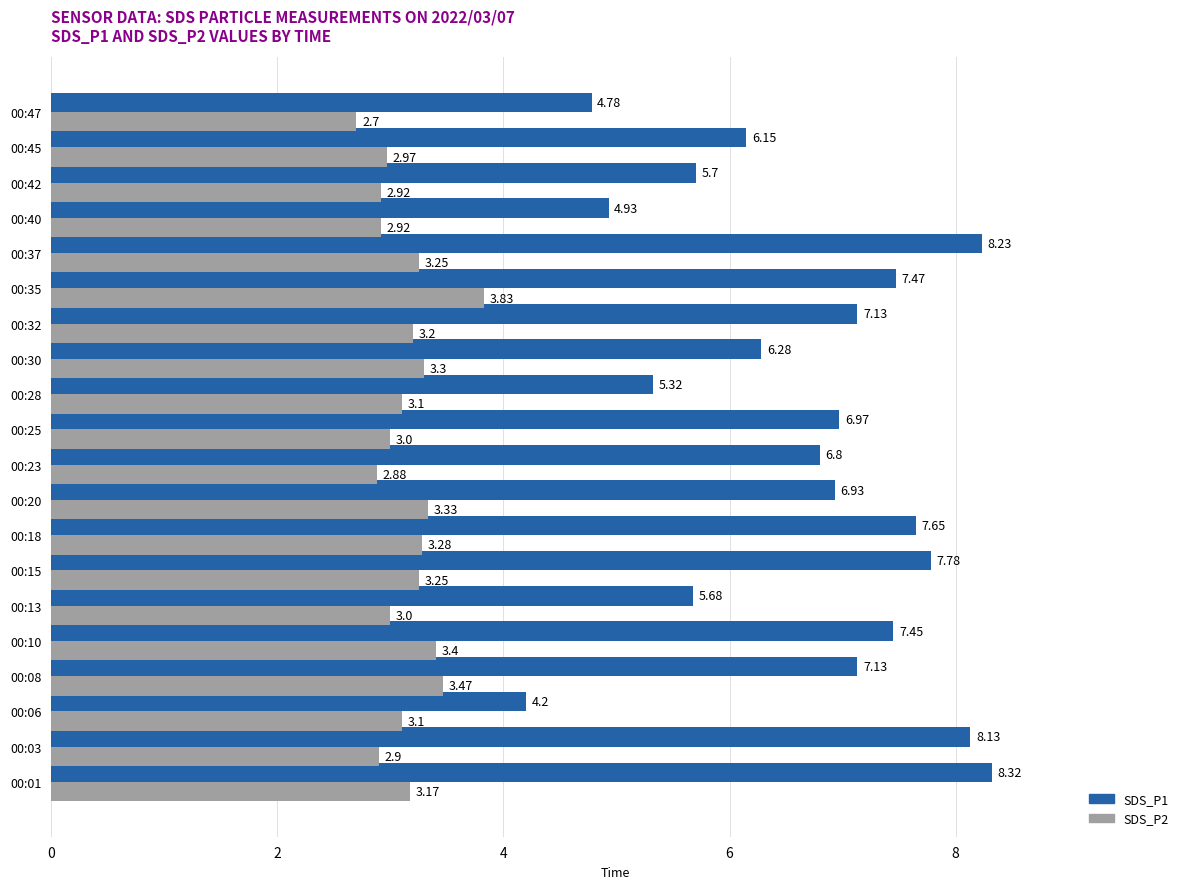

What are all the series names shown in the legend?

SDS_P1, SDS_P2